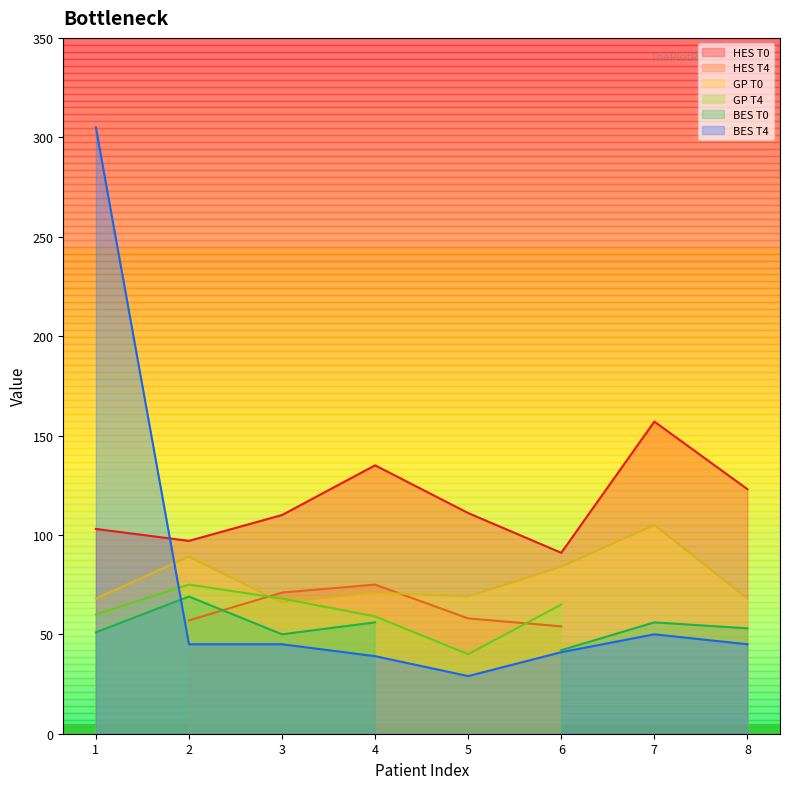

At which category does GP T0 reach its first local valley?

3